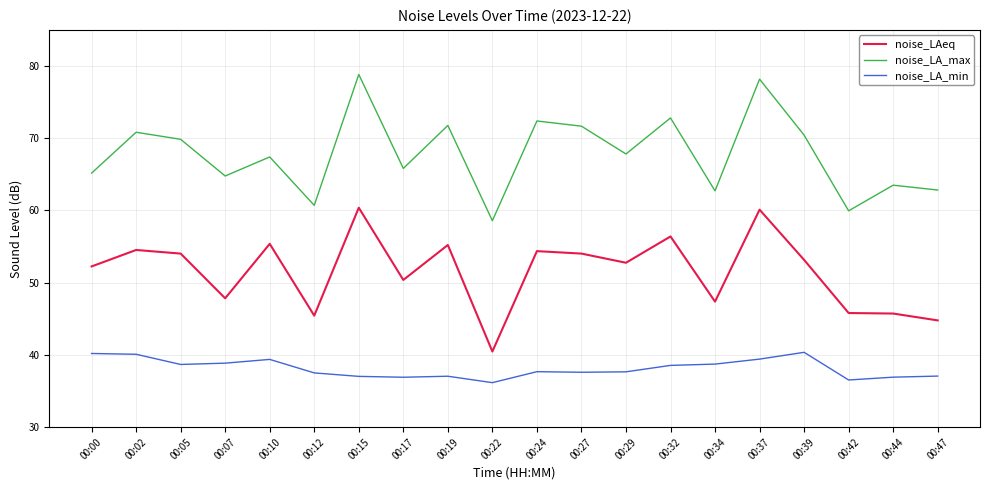

Count the number of data series in this chart.

3